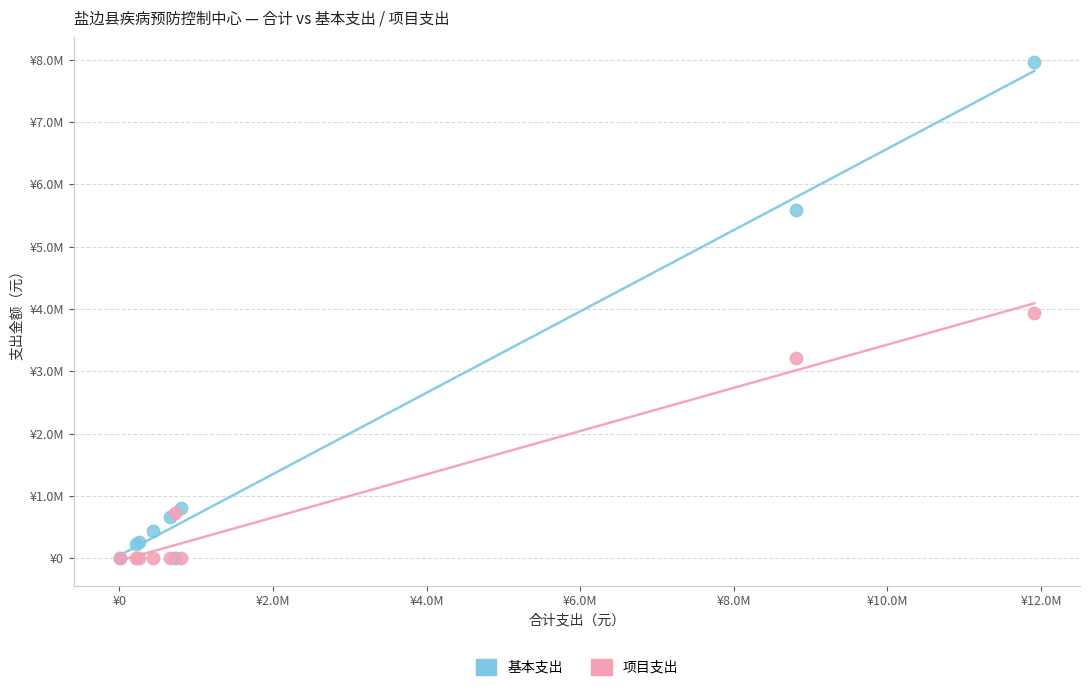

What are all the series names shown in the legend?

基本支出, 项目支出